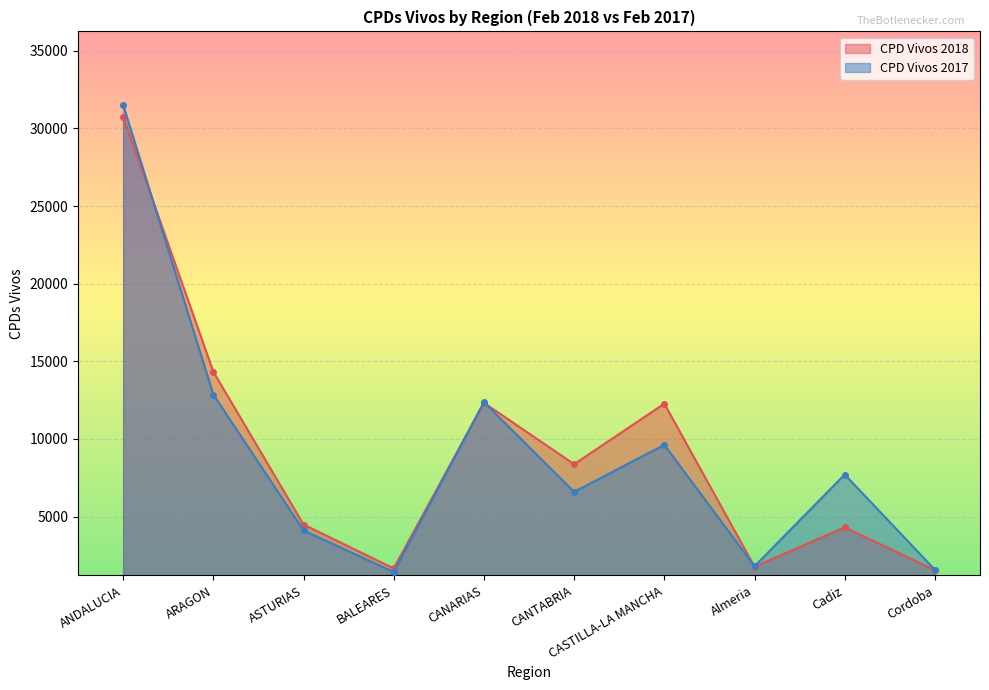

What is the smallest value displayed?

1426